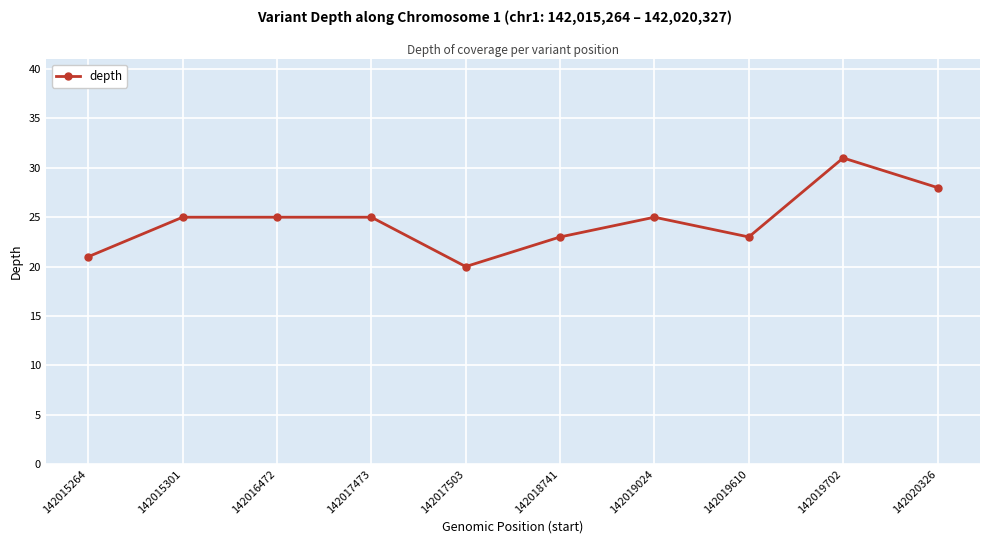

What is the difference between the second highest and minimum values?

8